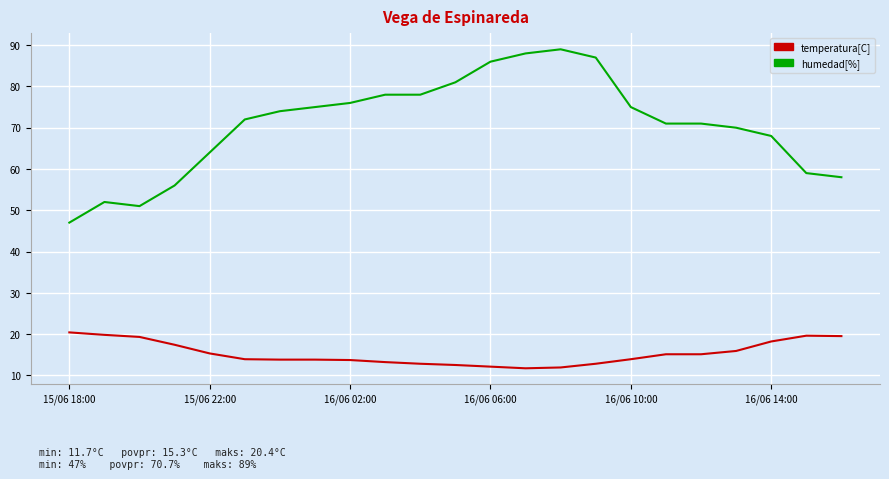

Rank the series by their average value, from lowest to highest.

temperatura[C], humedad[%]